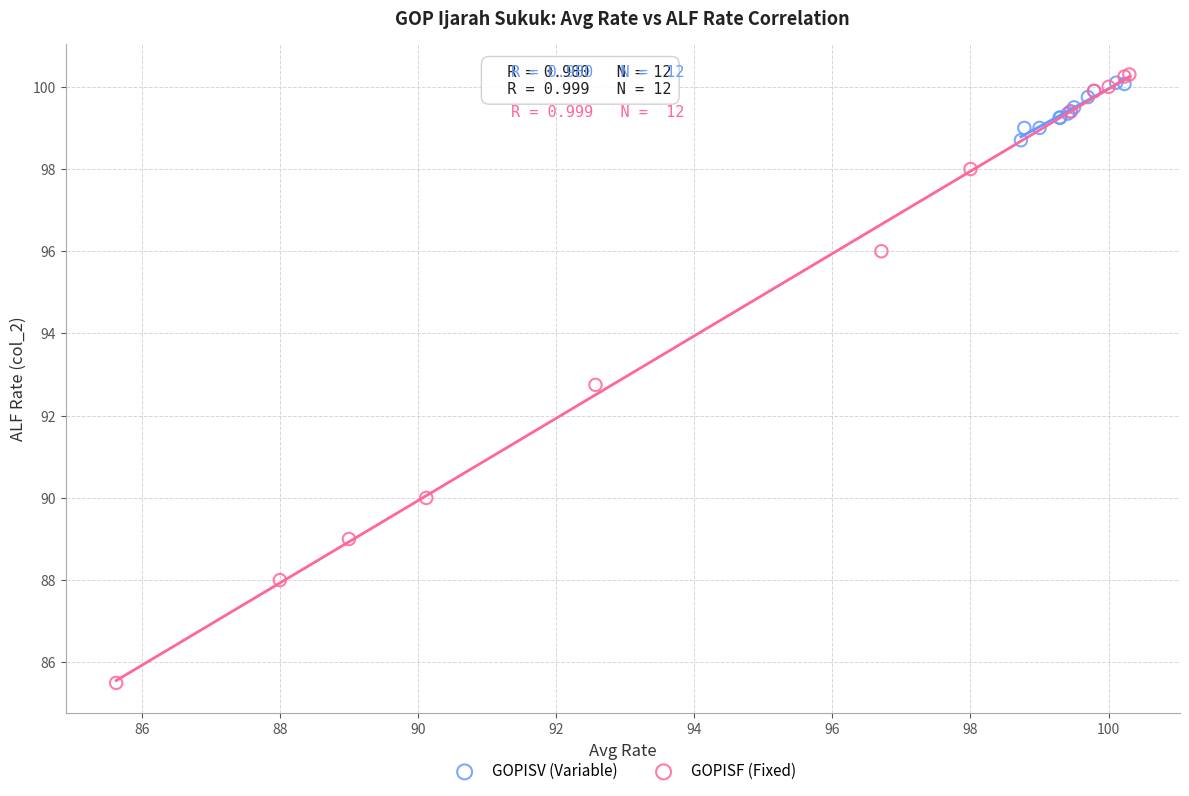

Which series reaches the minimum Y coordinate?

GOPISF (Fixed)